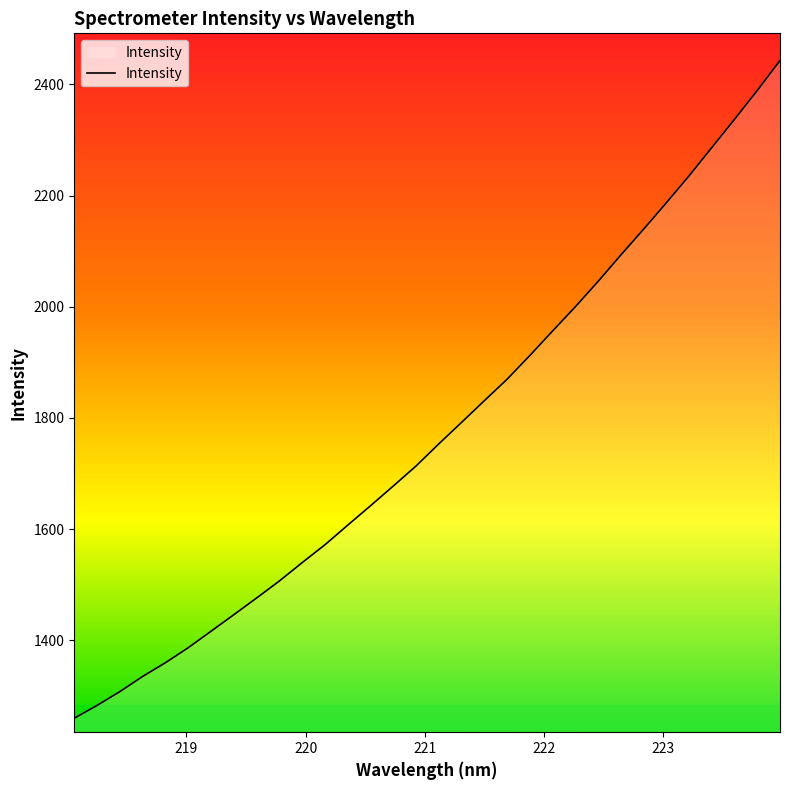

What is the difference between the maximum and second lowest values?

1160.6